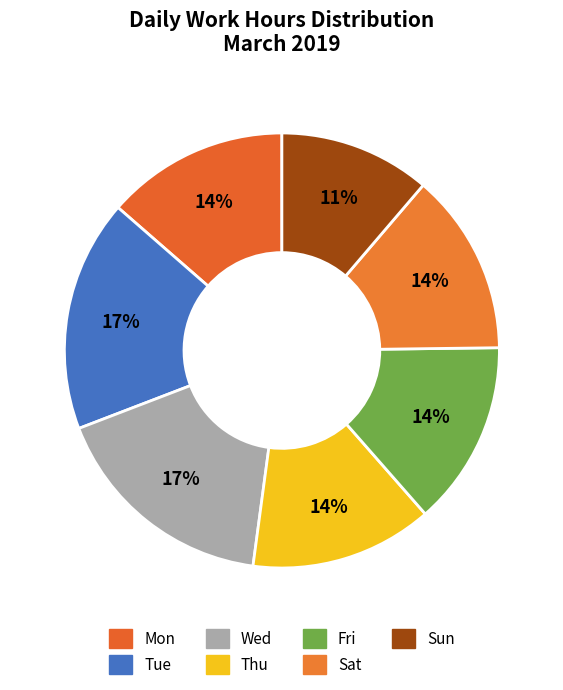

To the nearest percent, what portion does Tue represent?

17%